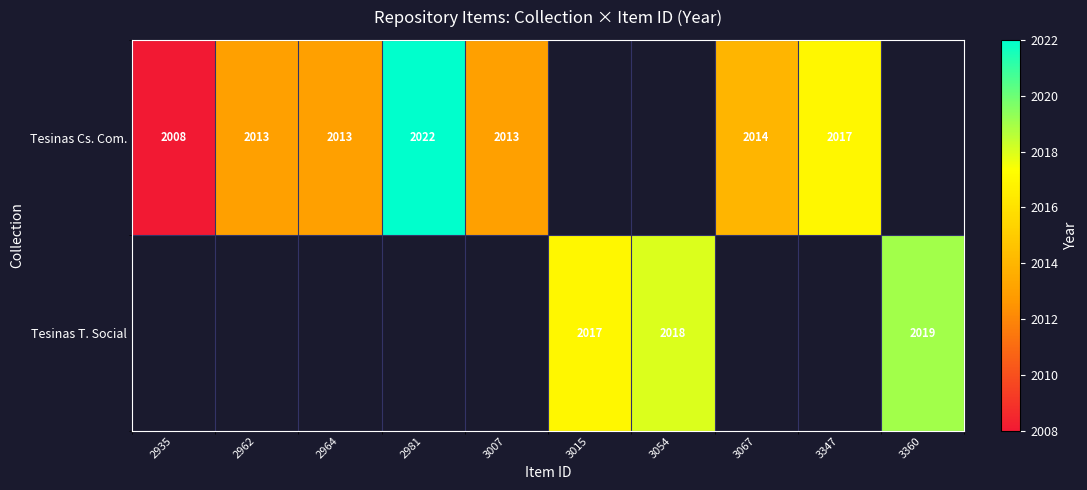

Is the value of Tesinas Cs. Com. at 2935 greater than the value of Tesinas T. Social at 3360?

No